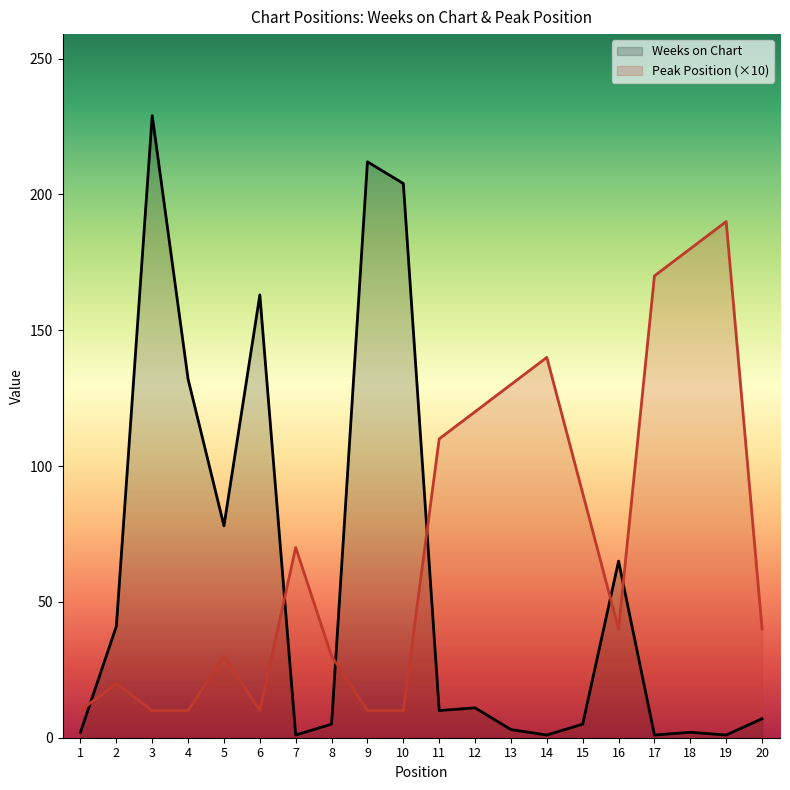

Which has a higher value, 18 or 15?

15